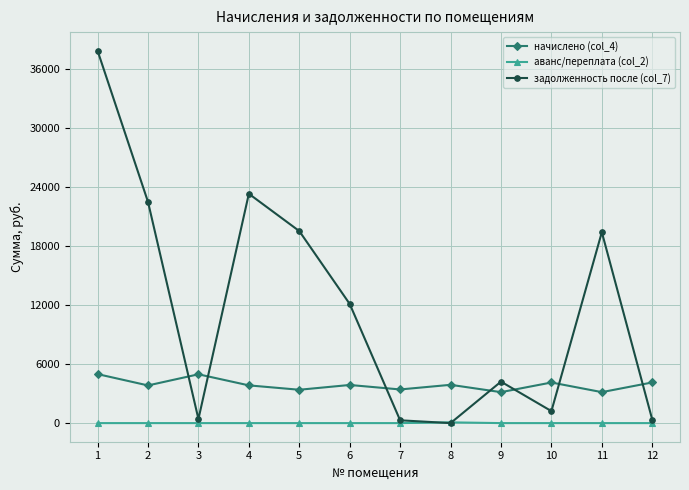

Rank the series by their average value, from lowest to highest.

аванс/переплата (col_2), начислено (col_4), задолженность после (col_7)